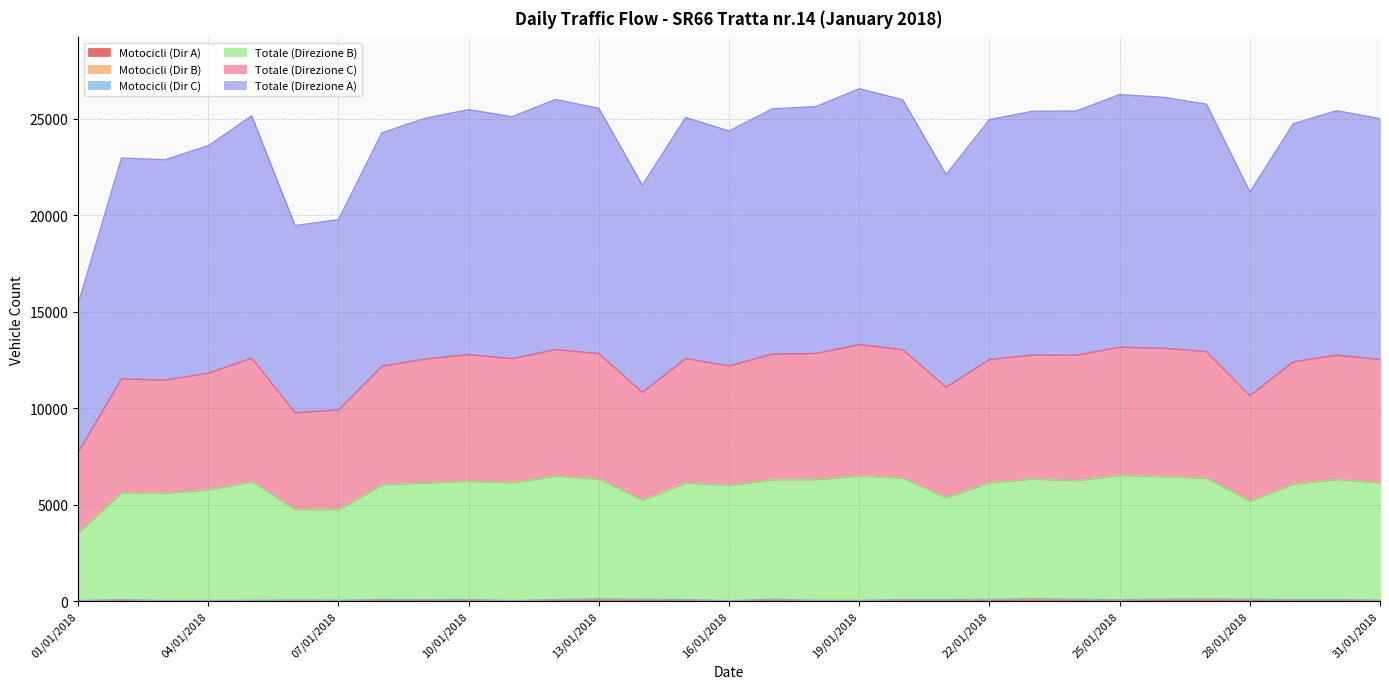

How many interior local peaks does the Totale (Direzione C) series have?

9